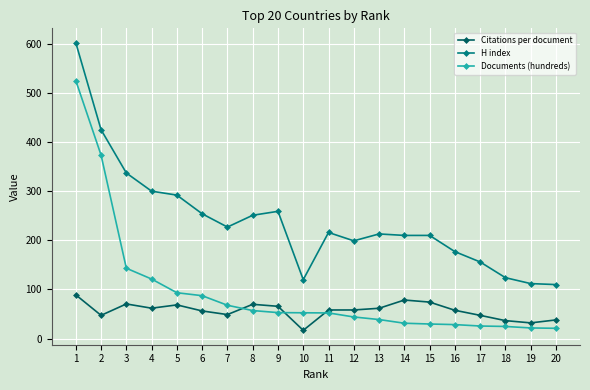

What is the highest value of the Documents (hundreds) series?

525.1